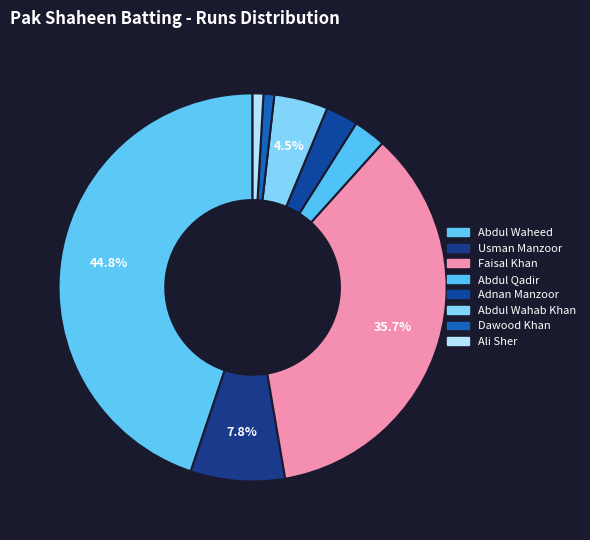

Count the number of slices in the pie.

8